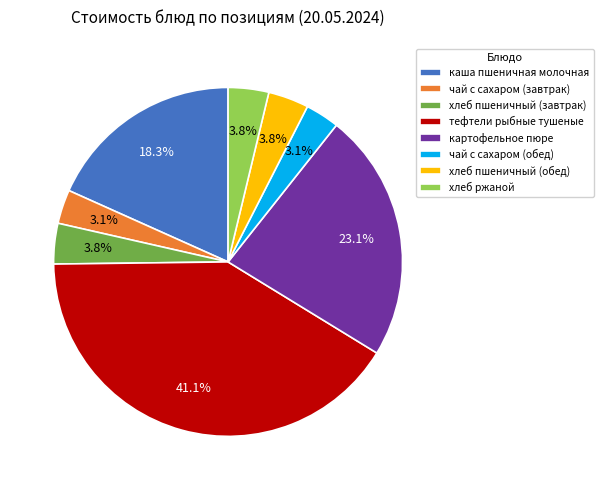

Between картофельное пюре and хлеб ржаной, which is larger?

картофельное пюре